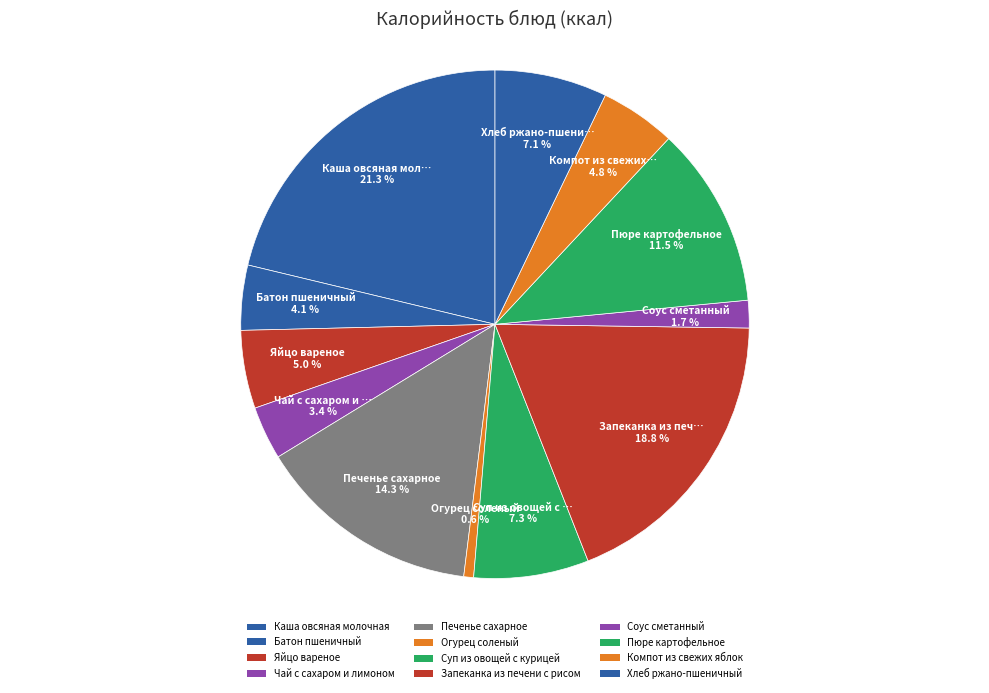

Rank the categories by value from lowest to highest.

Огурец соленый, Соус сметанный, Чай с сахаром и лимоном, Батон пшеничный, Компот из свежих яблок, Яйцо вареное, Хлеб ржано-пшеничный, Суп из овощей с курицей, Пюре картофельное, Печенье сахарное, Запеканка из печени с рисом, Каша овсяная молочная